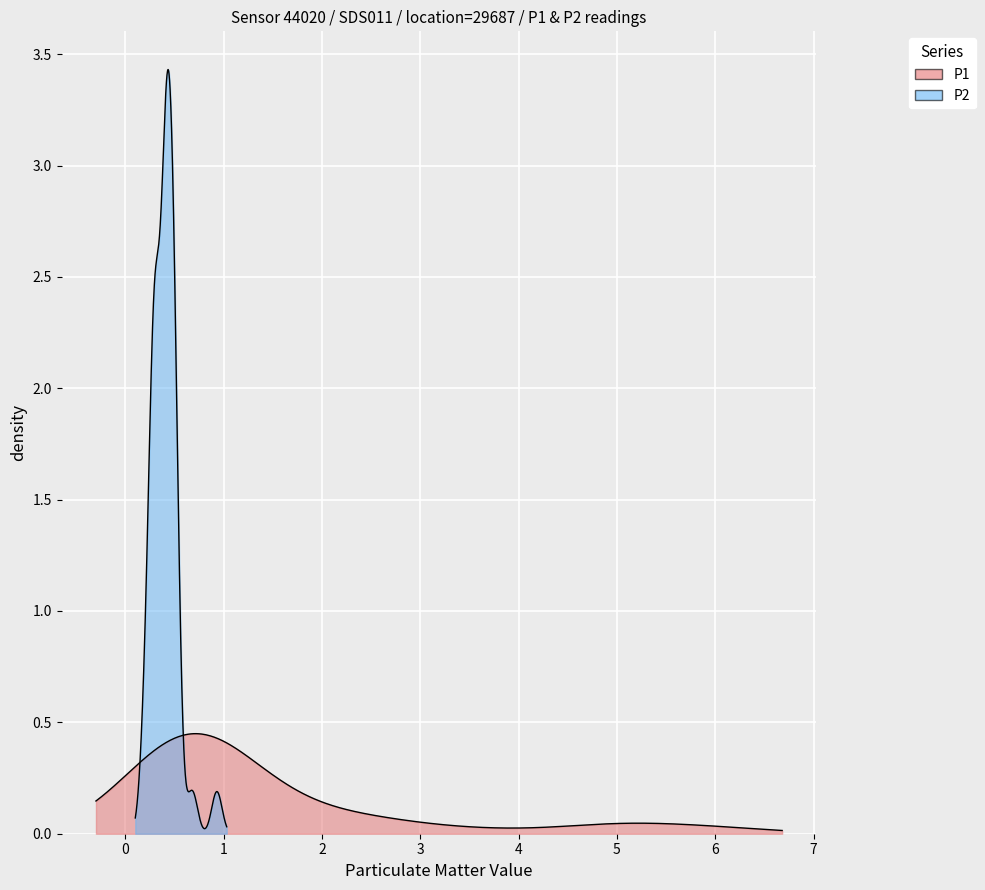

Reading left to right, what are all the values shown in this chart?

P1: 4.7	0.7	0.9	1.9	5.1	5.5	0.8	2.5	1.1	3.5	2.4	0.5	1.1	1.4	0.7	1.6	0.4	1.6	0.5	0.9	6.2	0.3	0.6	0.7	0.8	0.7	0.8	0.3	0.3	0.6	1.2	2.5	0.7	0.4	0.6	0.6	0.5	0.2	0.8	0.9
P2: 0.4	0.5	0.5	0.4	0.5	0.5	0.4	0.4	0.5	0.5	0.2	0.4	0.5	0.7	0.4	0.9	0.4	0.5	0.3	0.5	0.5	0.3	0.3	0.4	0.5	0.4	0.5	0.3	0.3	0.3	0.5	0.4	0.3	0.3	0.4	0.2	0.3	0.2	0.2	0.3